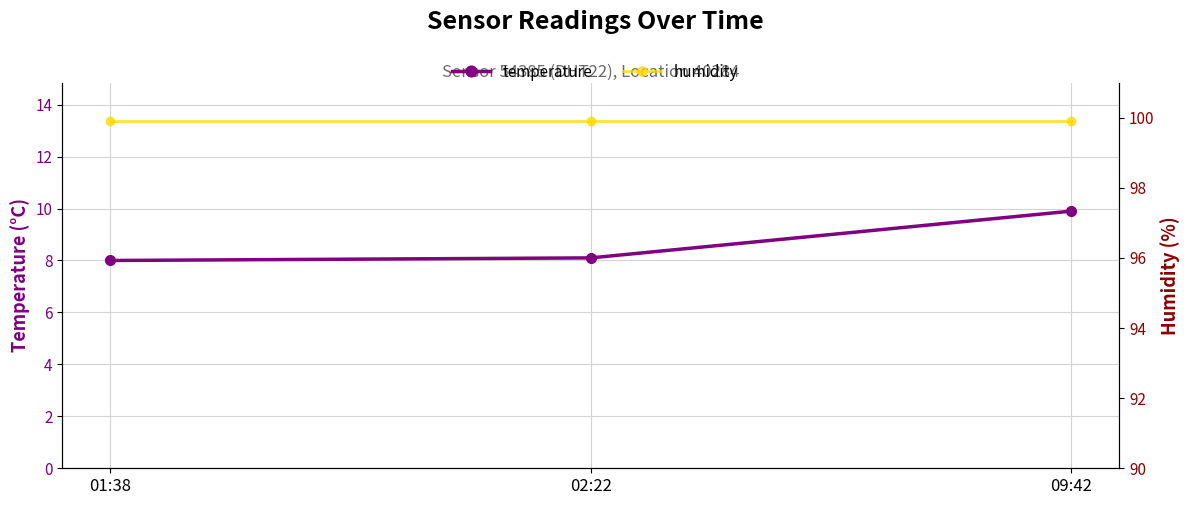

List the series in order of their overall mean, lowest first.

temperature, humidity